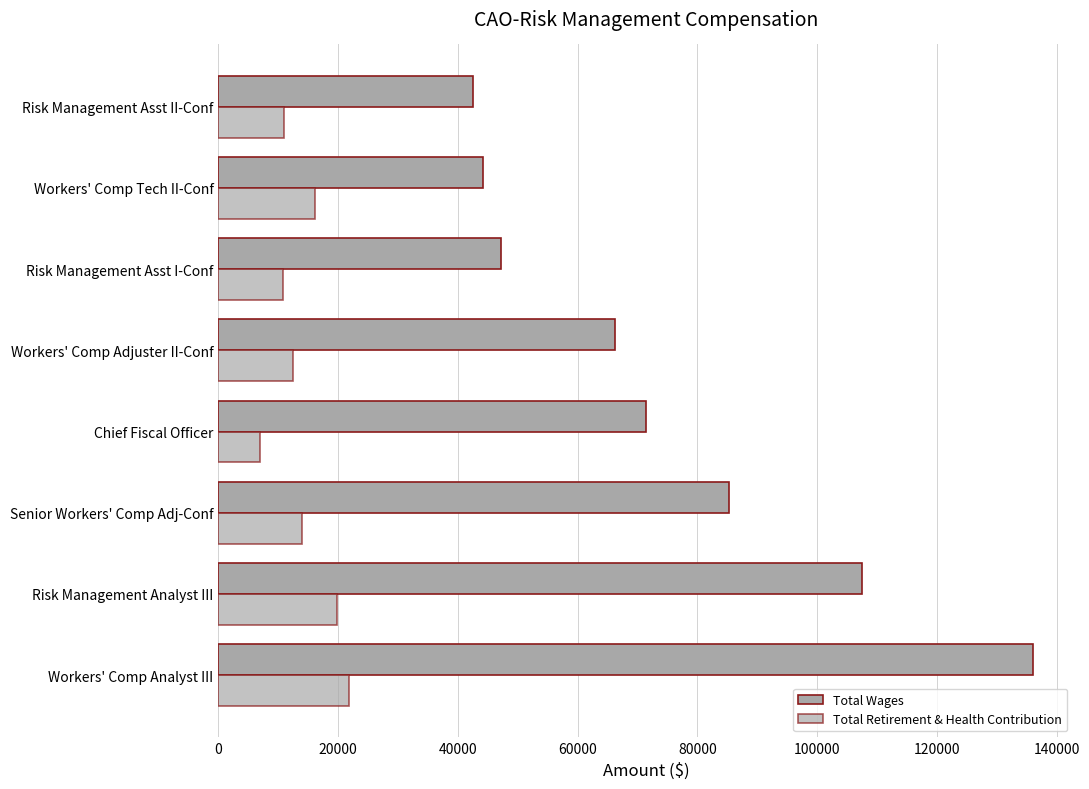

How many data points does each series have?

8